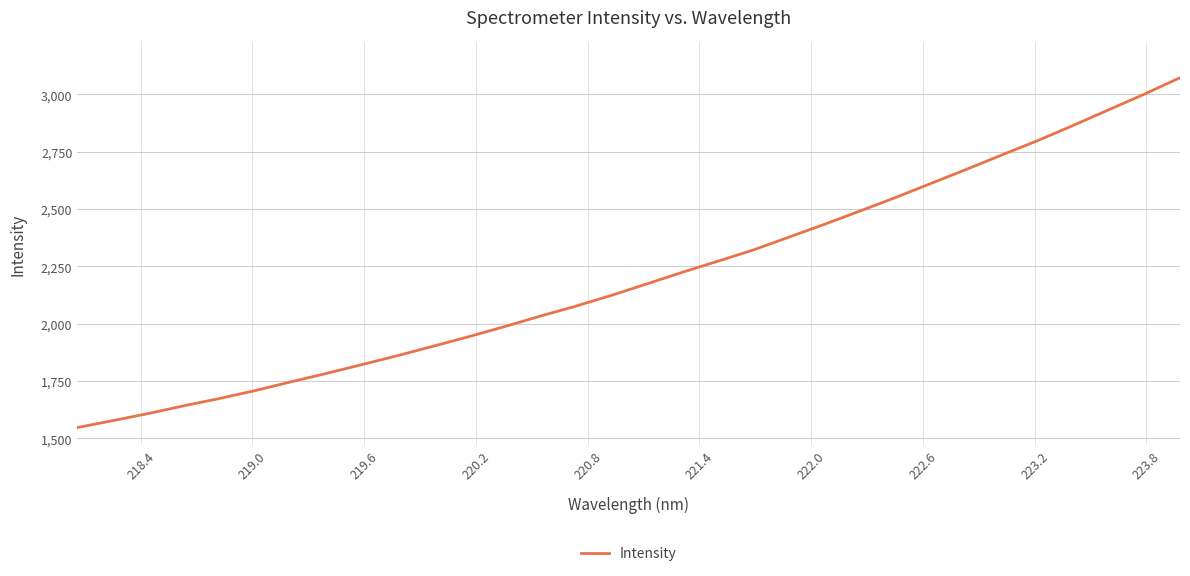

How many lines are shown in the chart?

1